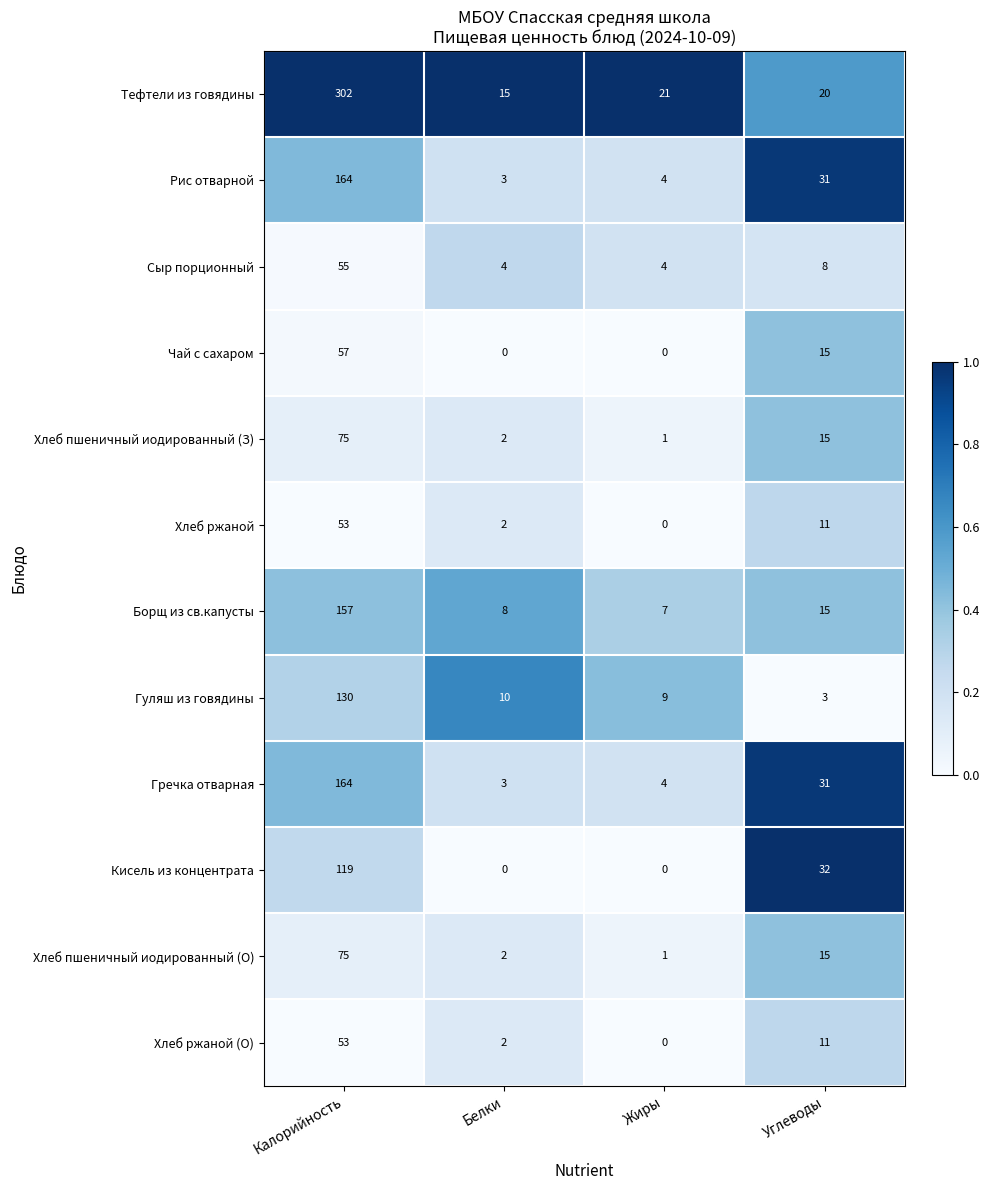

What is the greatest value displayed?

302